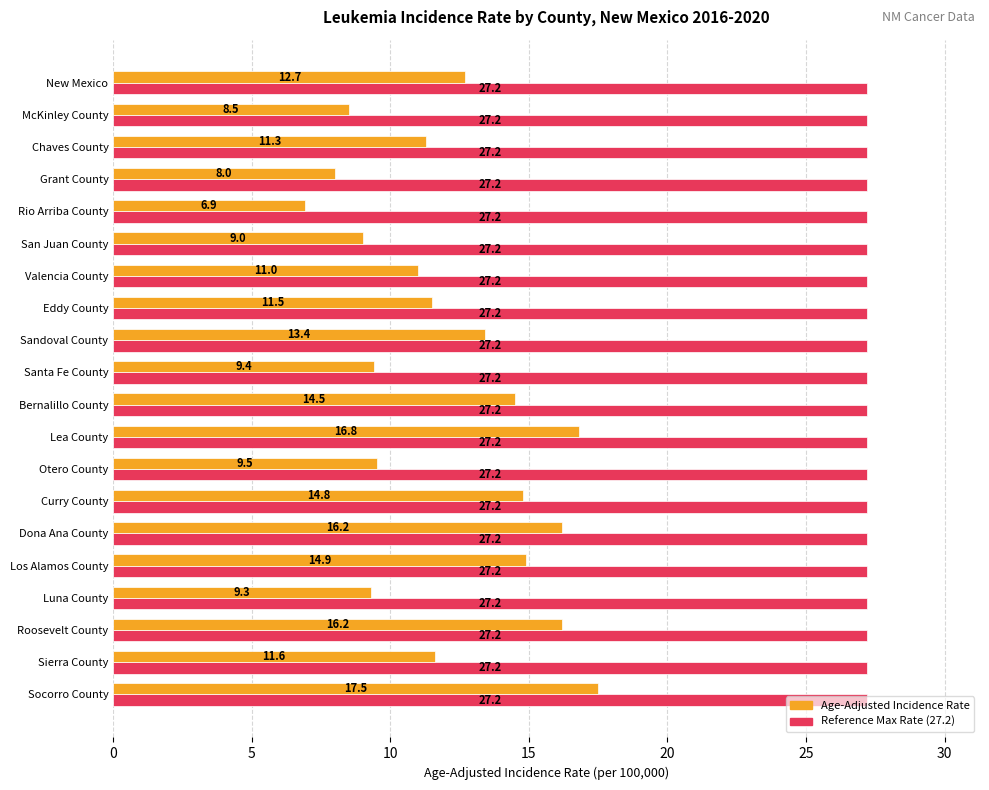

What is the difference between the highest and lowest values at Sierra County?

15.6